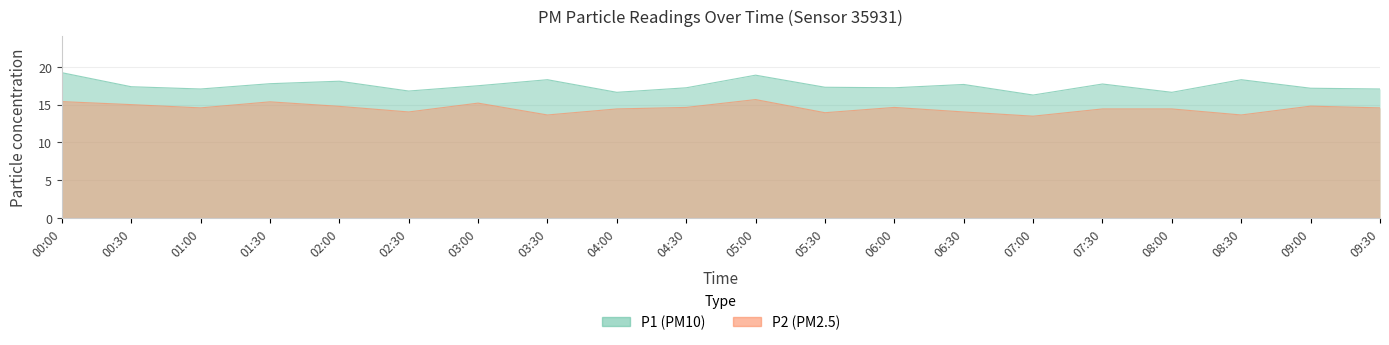

Rank the series at 00:30 from lowest to highest value.

P2, P1